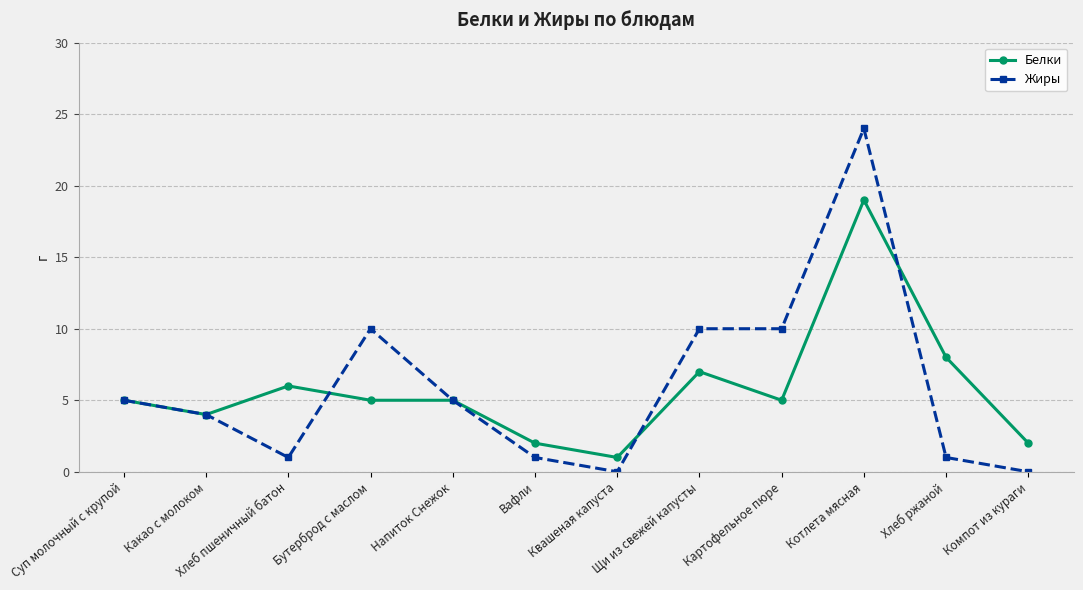

Which series has the largest range (max minus min)?

Жиры